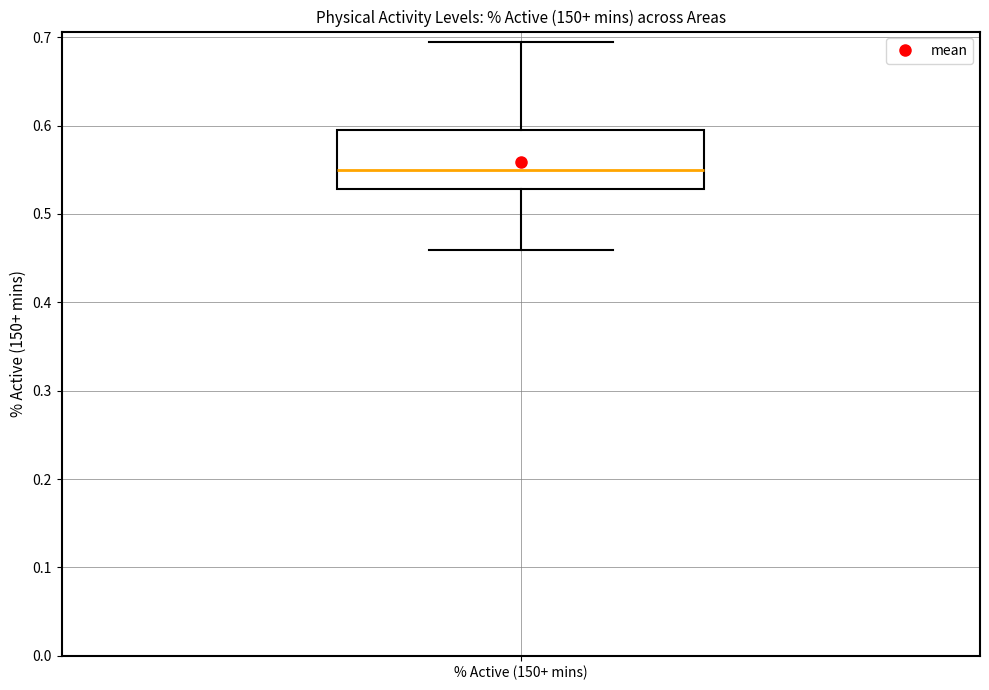

Transcribe this box plot: give where the median line is, the range the box spans, and where the two whiskers end, as read against the y-axis. The values are not printed on the chart, so give them approximately, as read against the axis.

median 0.55, box 0.53 to 0.60, whiskers 0.46 to 0.69